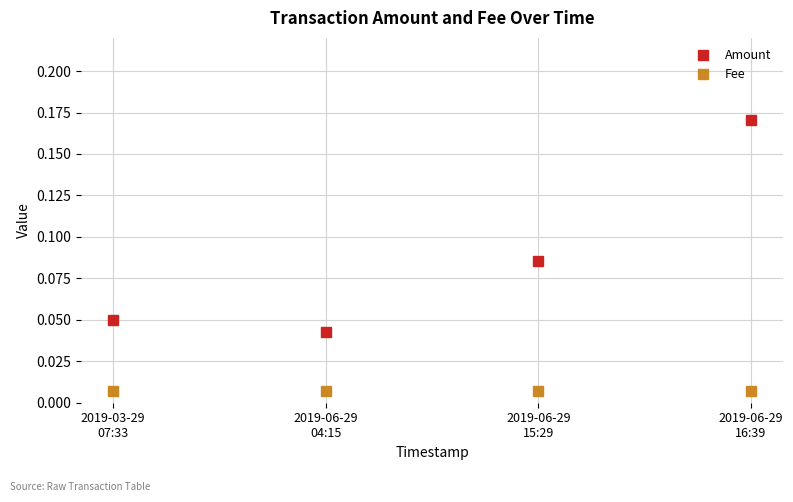

How many Amount values are between 0 and 1?

4